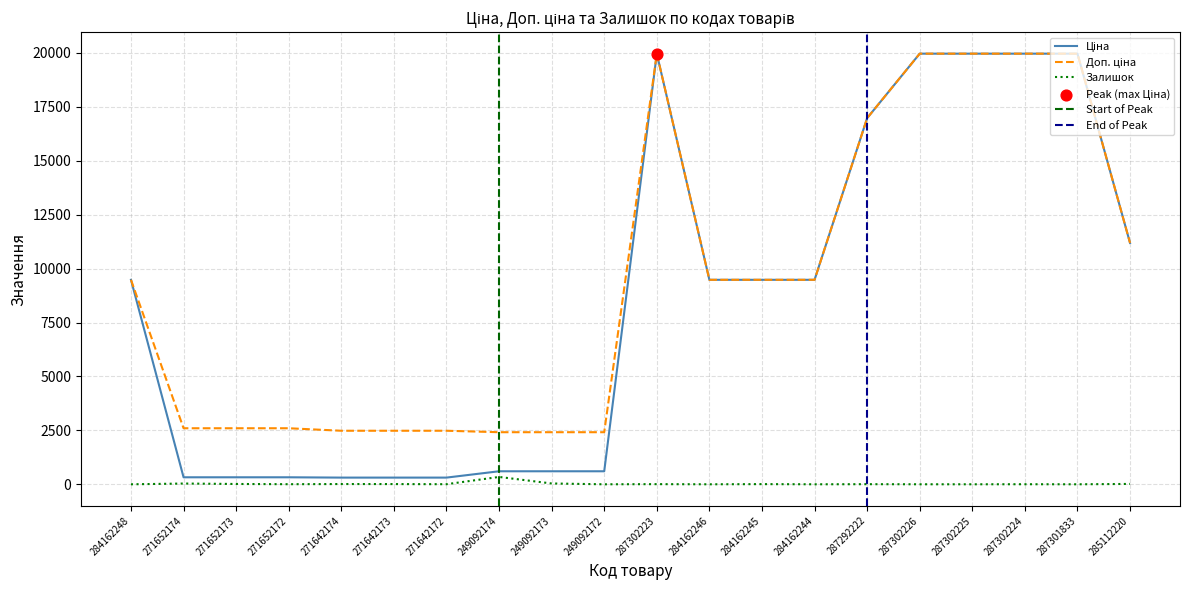

At how many categories does at least one series exceed 11096?

7